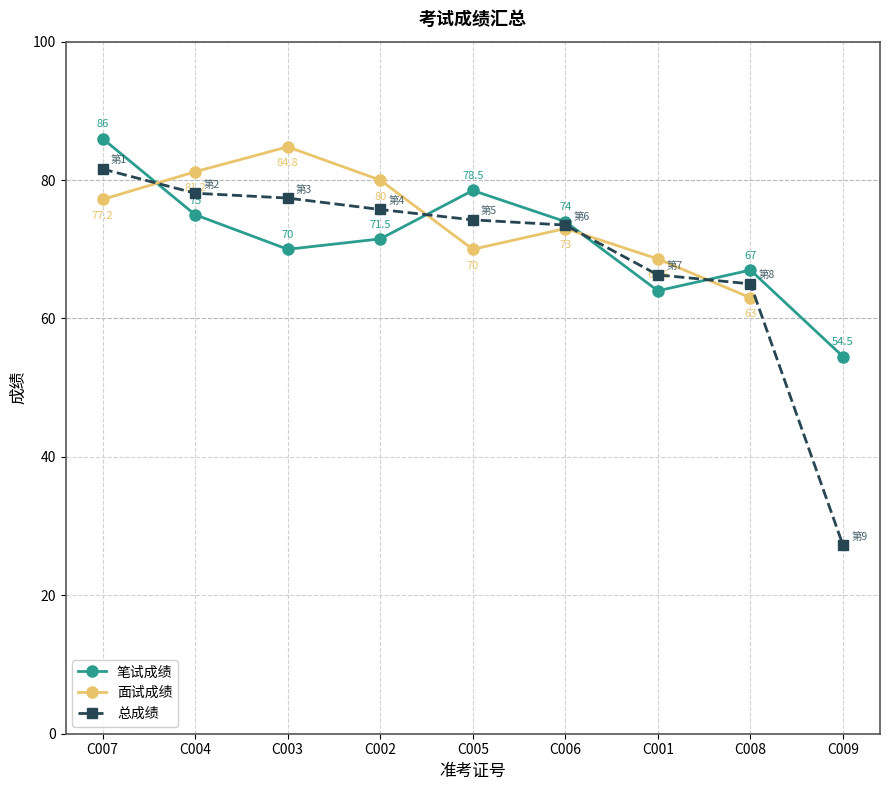

Which category has the lowest value across all series?

C009